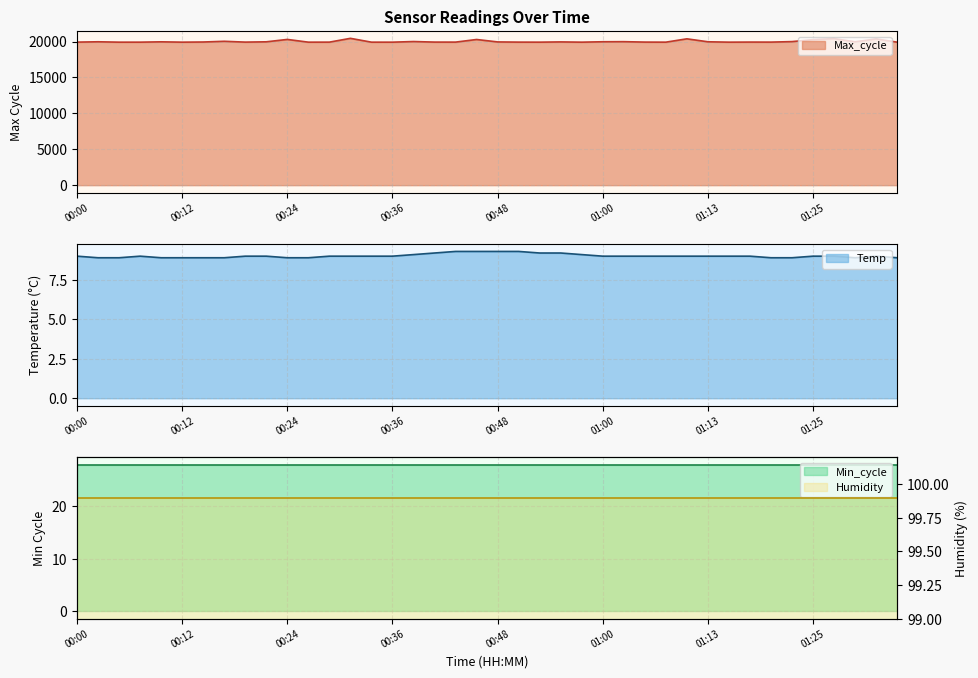

What is the minimum value shown in the chart?

8.9